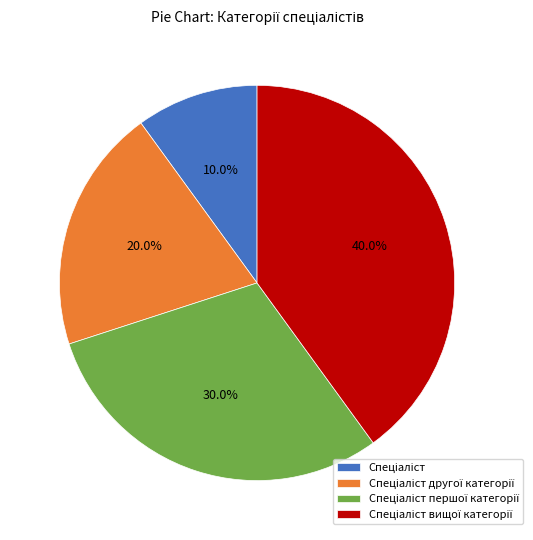

Does any single category account for the majority?

No